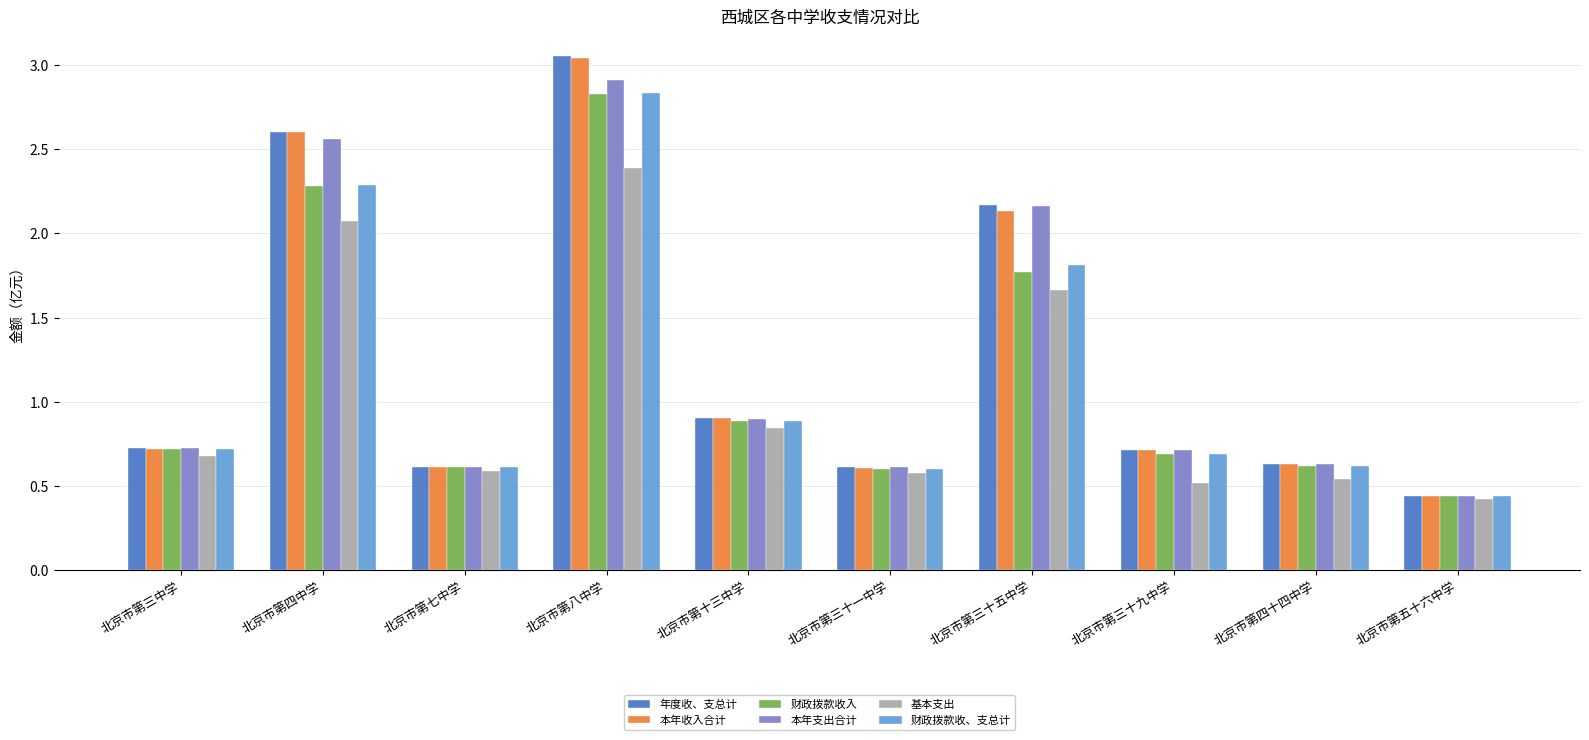

Which series has the largest range (max minus min)?

年度收、支总计